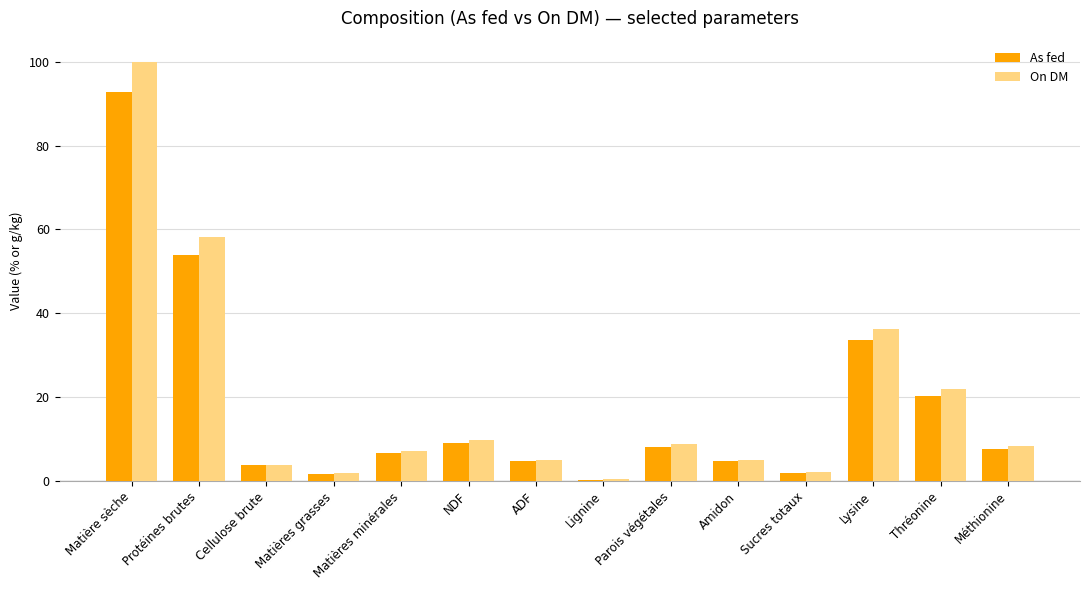

Where is On DM nearest to the value 50?

Protéines brutes